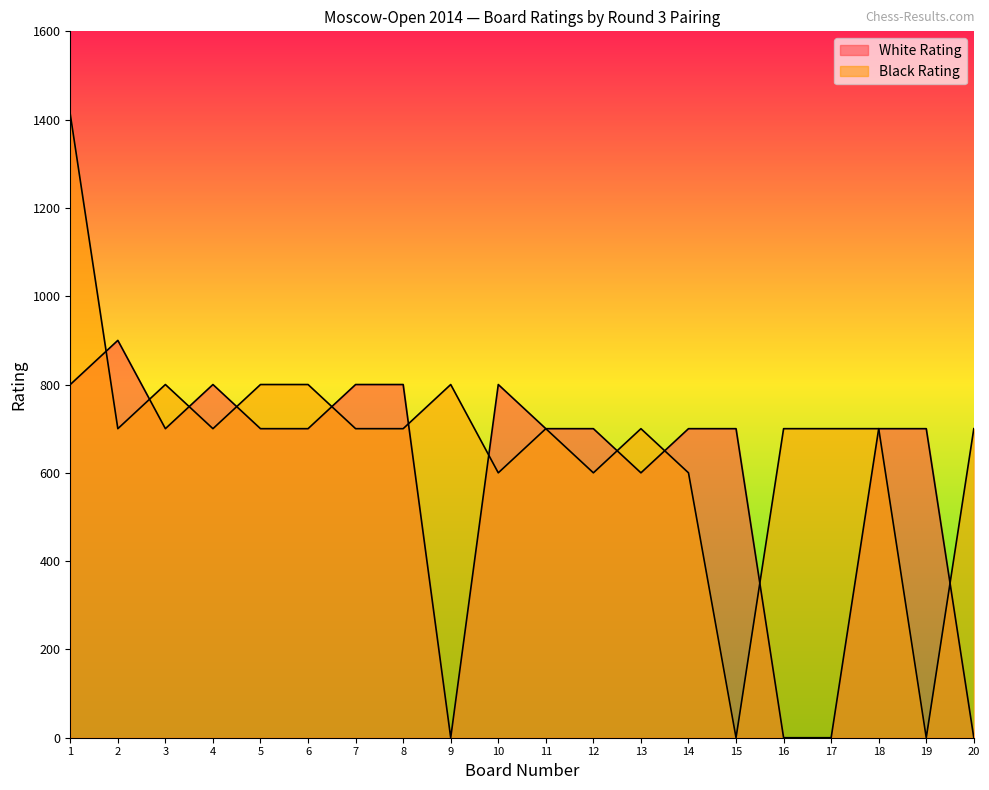

How many White Rating values are between 700 and 800?

14